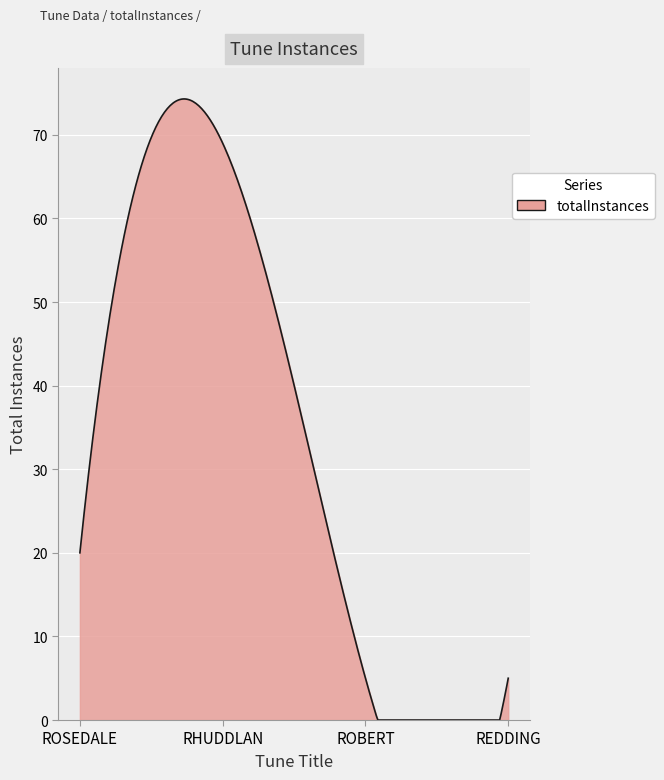

What is the difference between the maximum and minimum values?

74.3